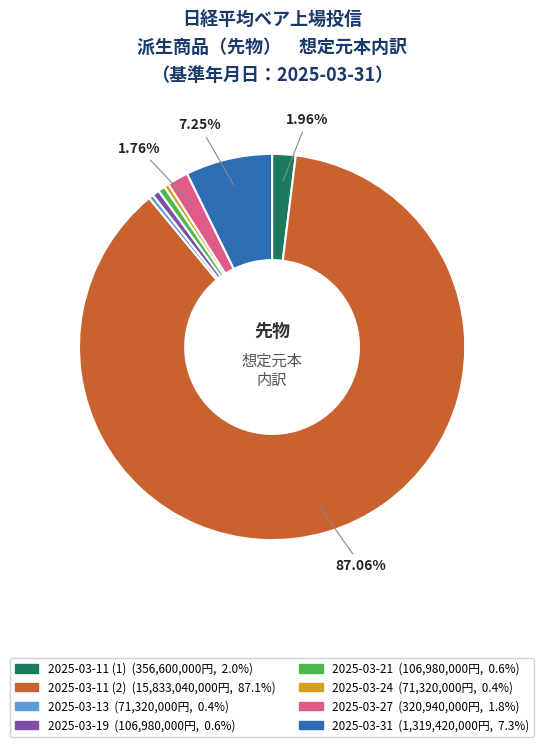

How many segments does this pie chart have?

8